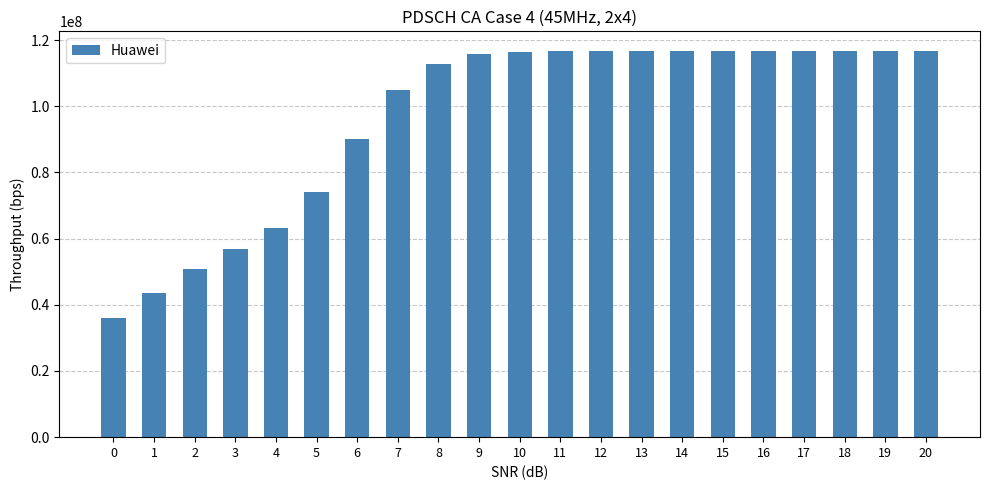

Approximately how many times larger is the value at 12 compared to 7?

1.1